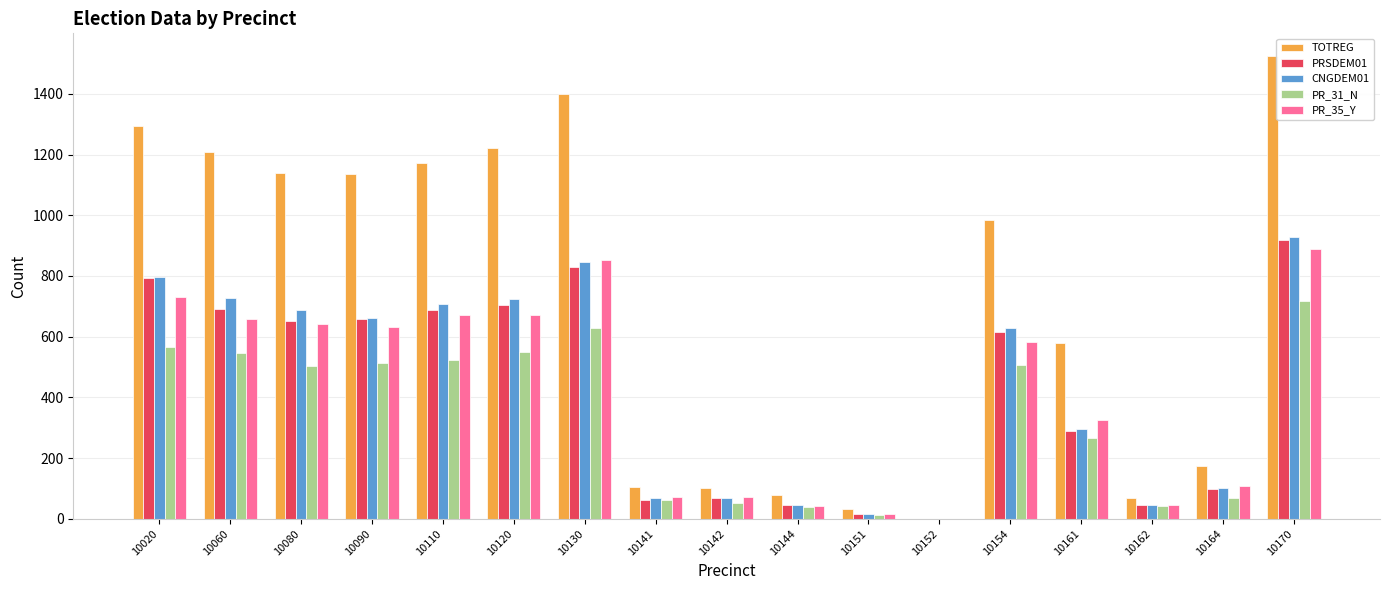

At which category is the sum across all series the highest?

10170